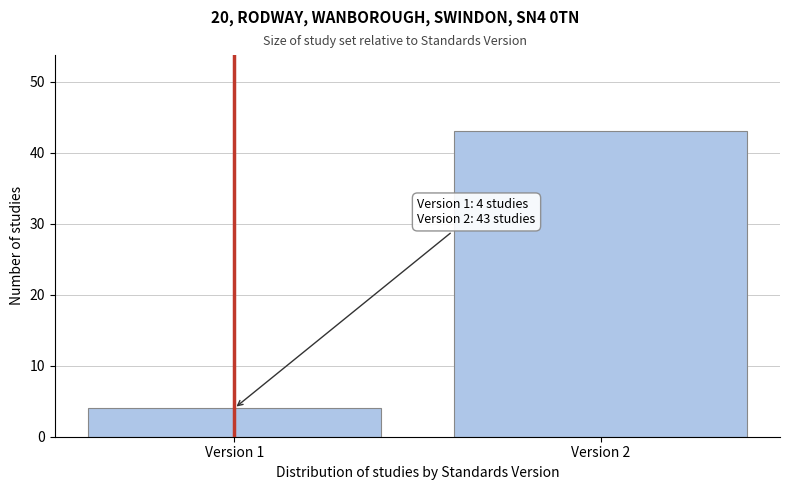

Reading right to left, extract all data points from this chart.

43	4